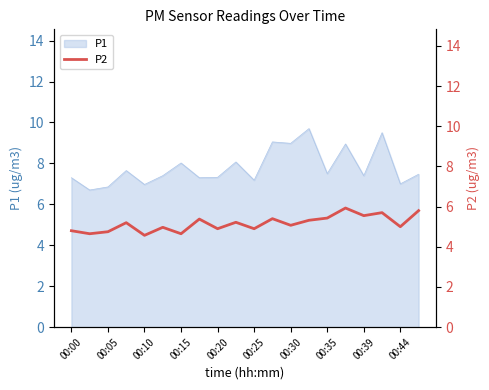

How many lines are shown in the chart?

1